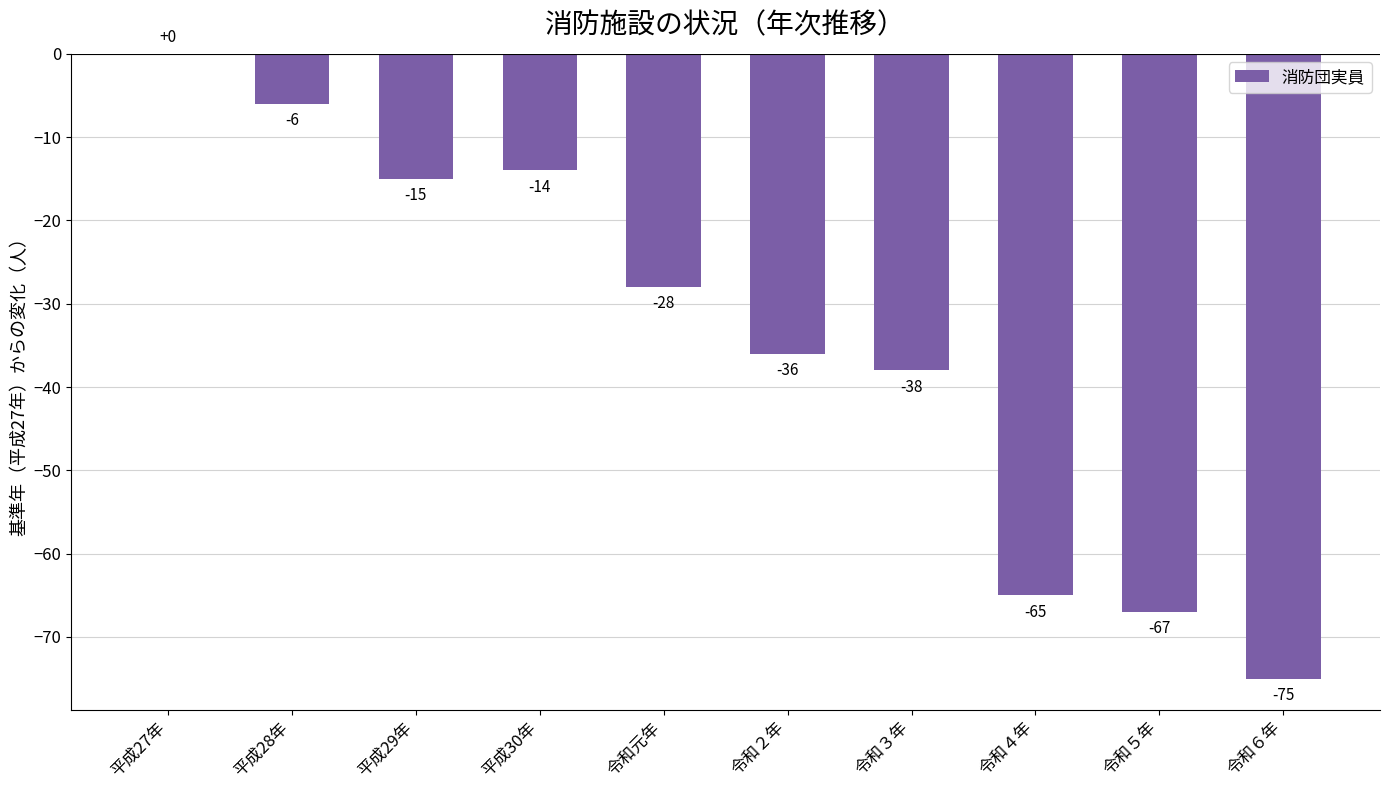

Are the bars horizontal?

No